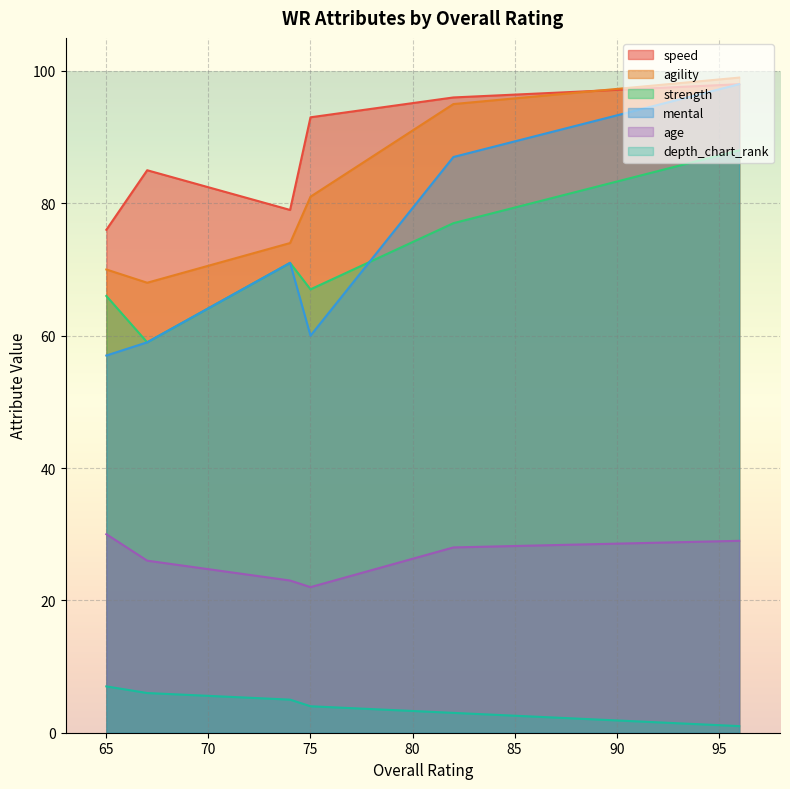

What is the approximate value of speed at 82, to the nearest 5?

95